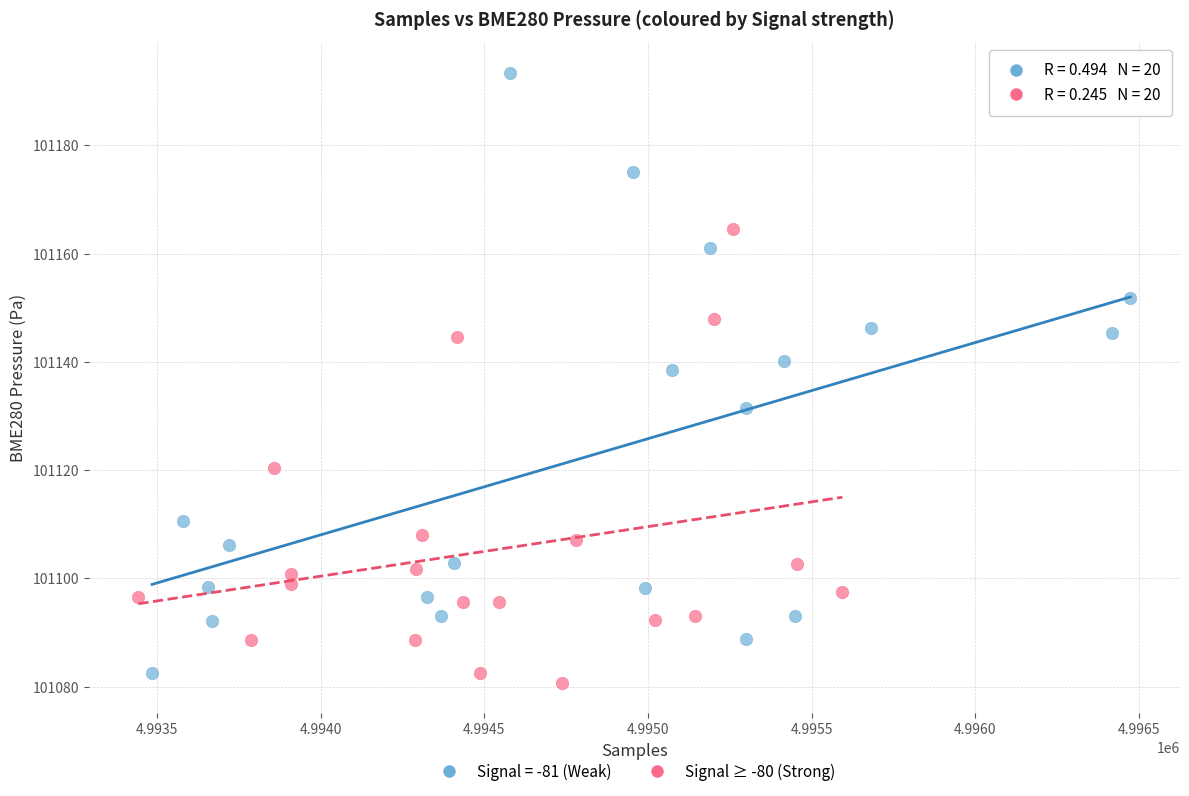

Which series has the largest Y range (max minus min)?

Signal = -81 (Weak)